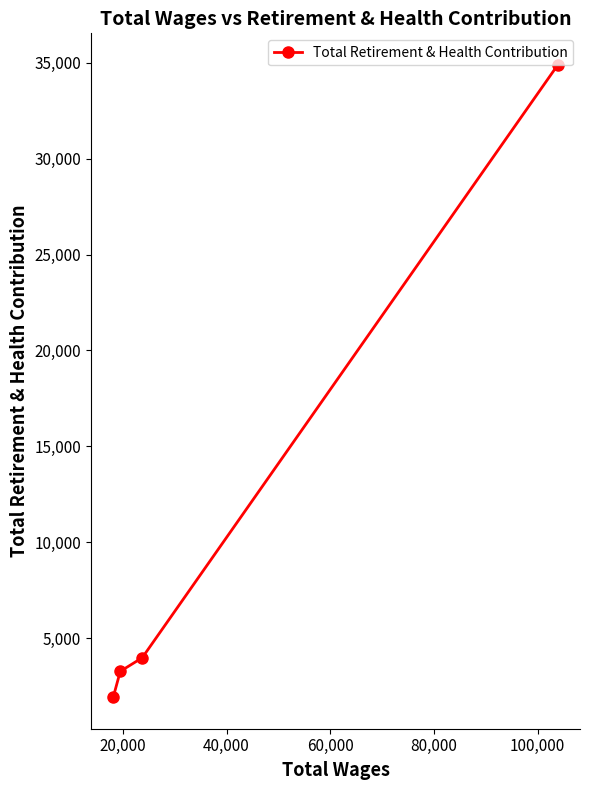

What is the value of the 3rd point from the left?

3971